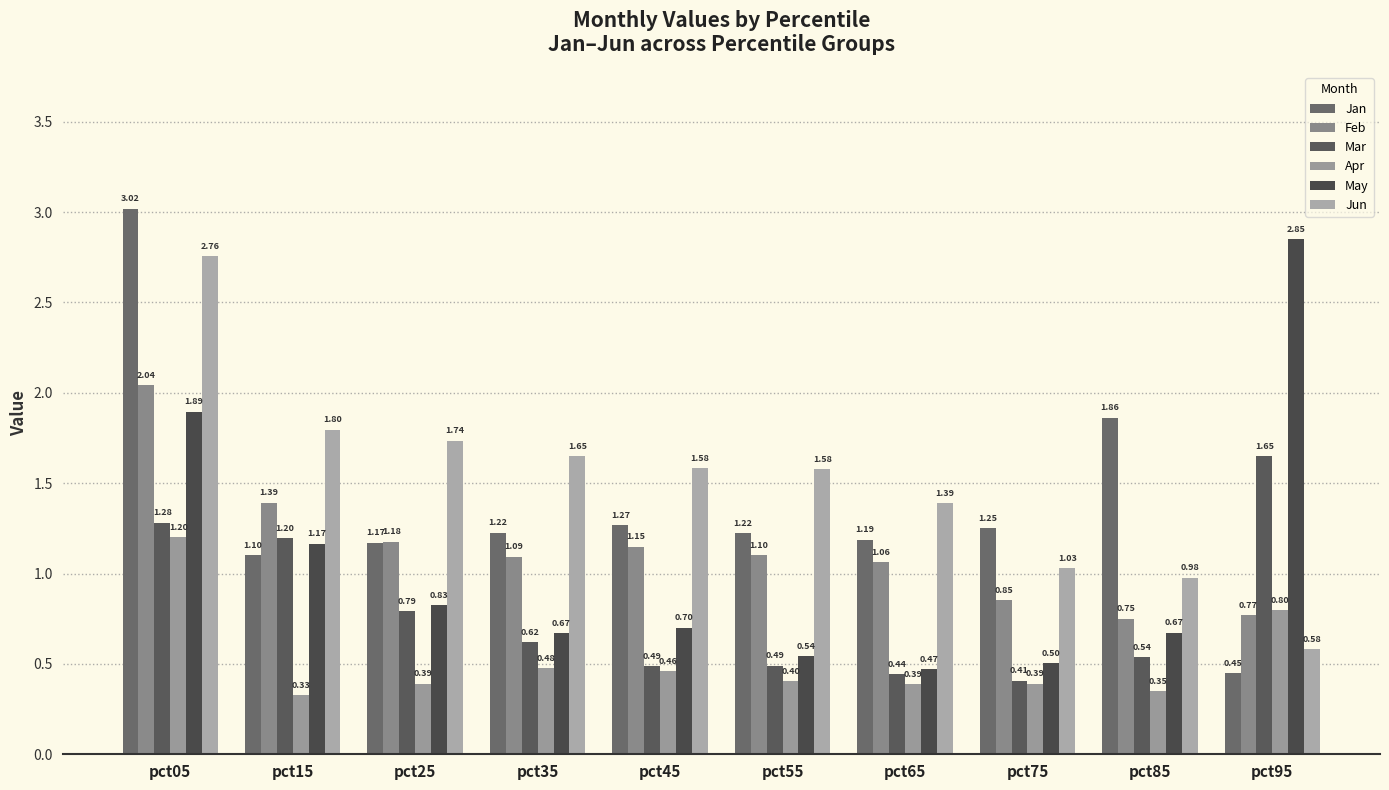

What is the lowest value of the Feb series?

0.8